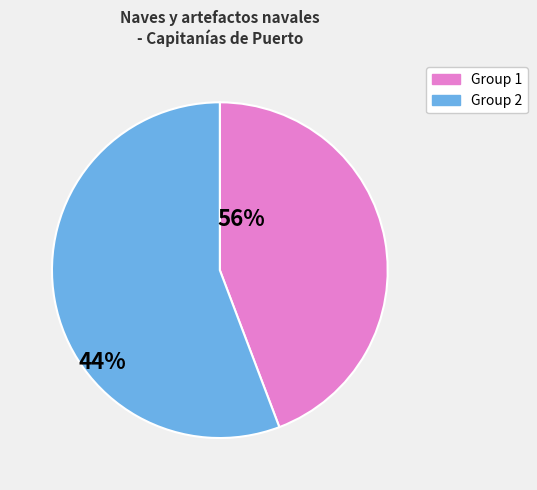

What is the largest slice in the pie chart?

Group 2